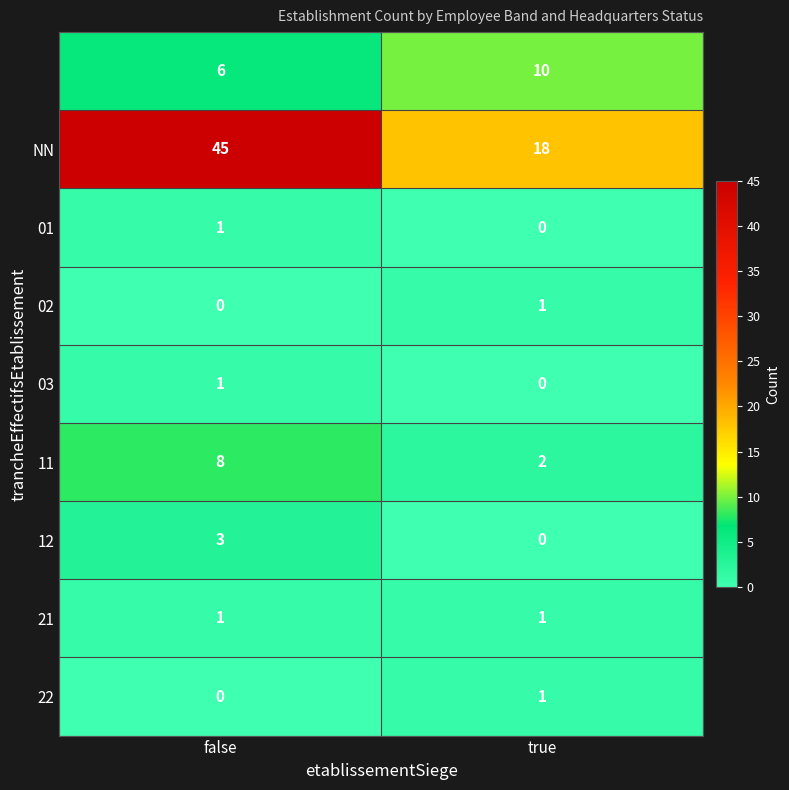

What is the total value across all series at true?

33